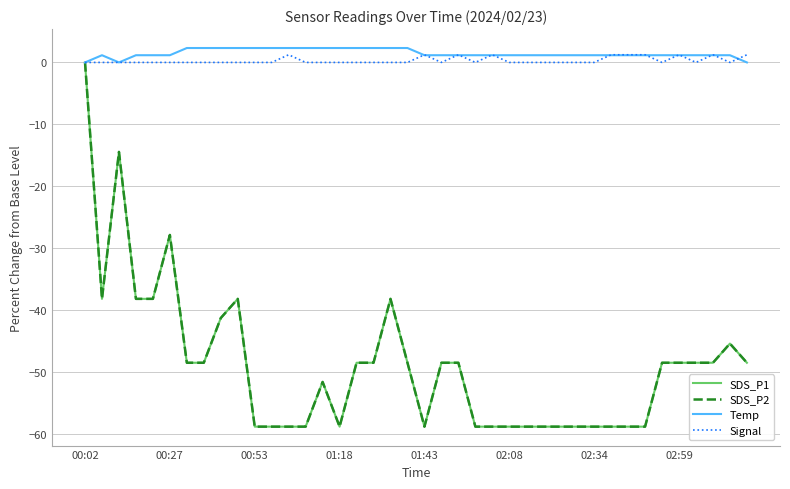

Is this an area chart (filled region under the line)?

No